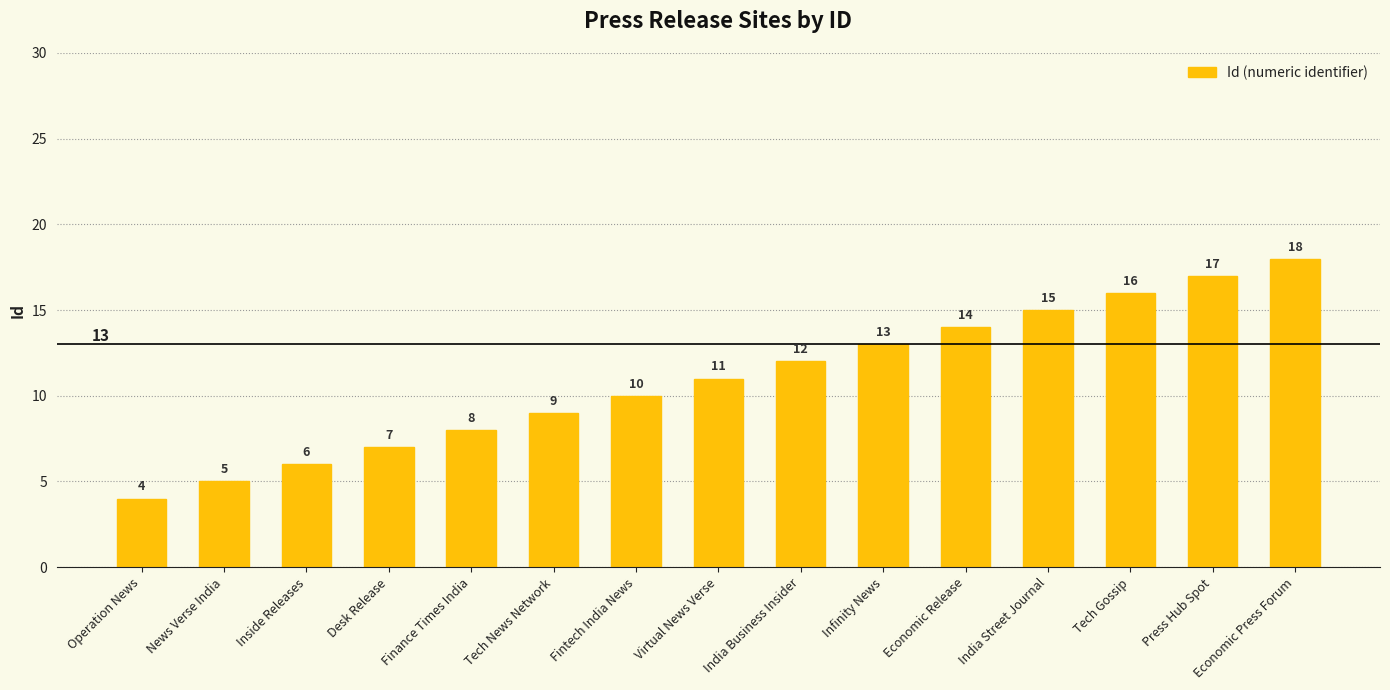

True or false: the data shows 8 at Finance Times India.

True